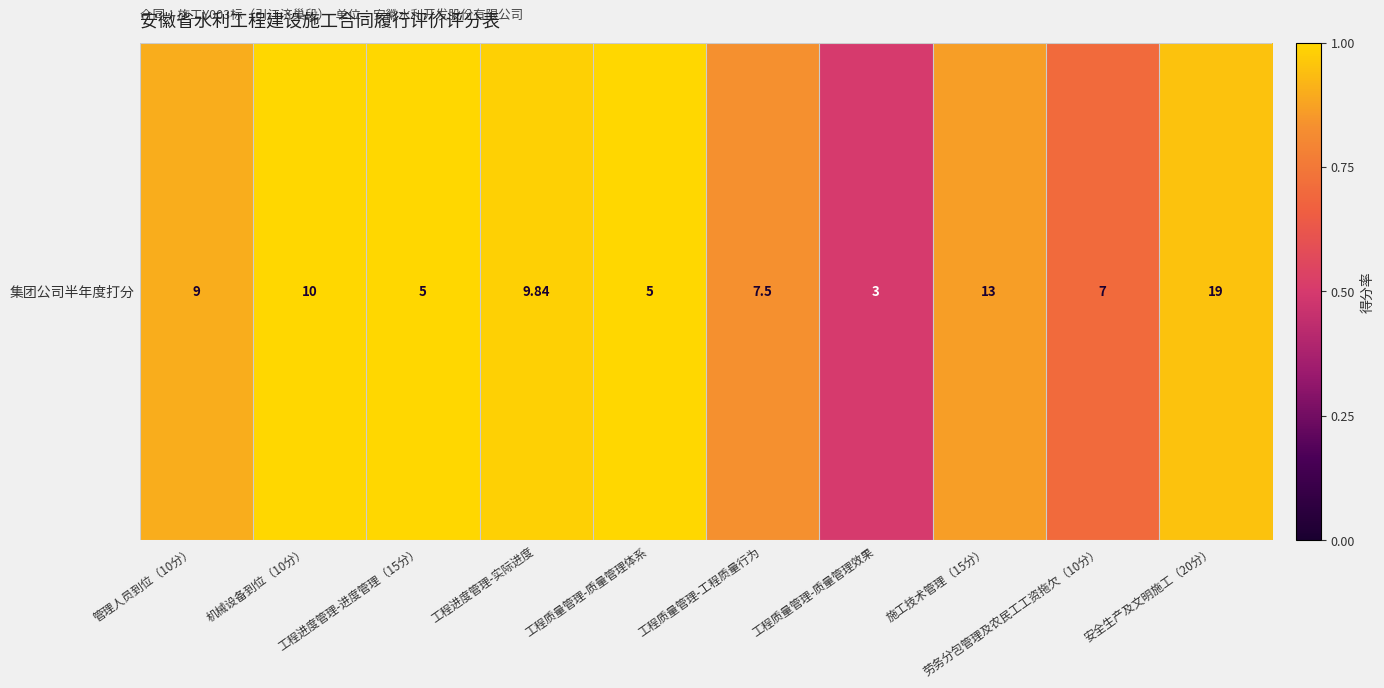

List the labels in order of value, smallest first.

工程质量管理-质量管理效果, 劳务分包管理及农民工工资拖欠（10分）, 工程质量管理-工程质量行为, 施工技术管理（15分）, 管理人员到位（10分）, 安全生产及文明施工（20分）, 工程进度管理-实际进度, 机械设备到位（10分）, 工程进度管理-进度管理（15分）, 工程质量管理-质量管理体系